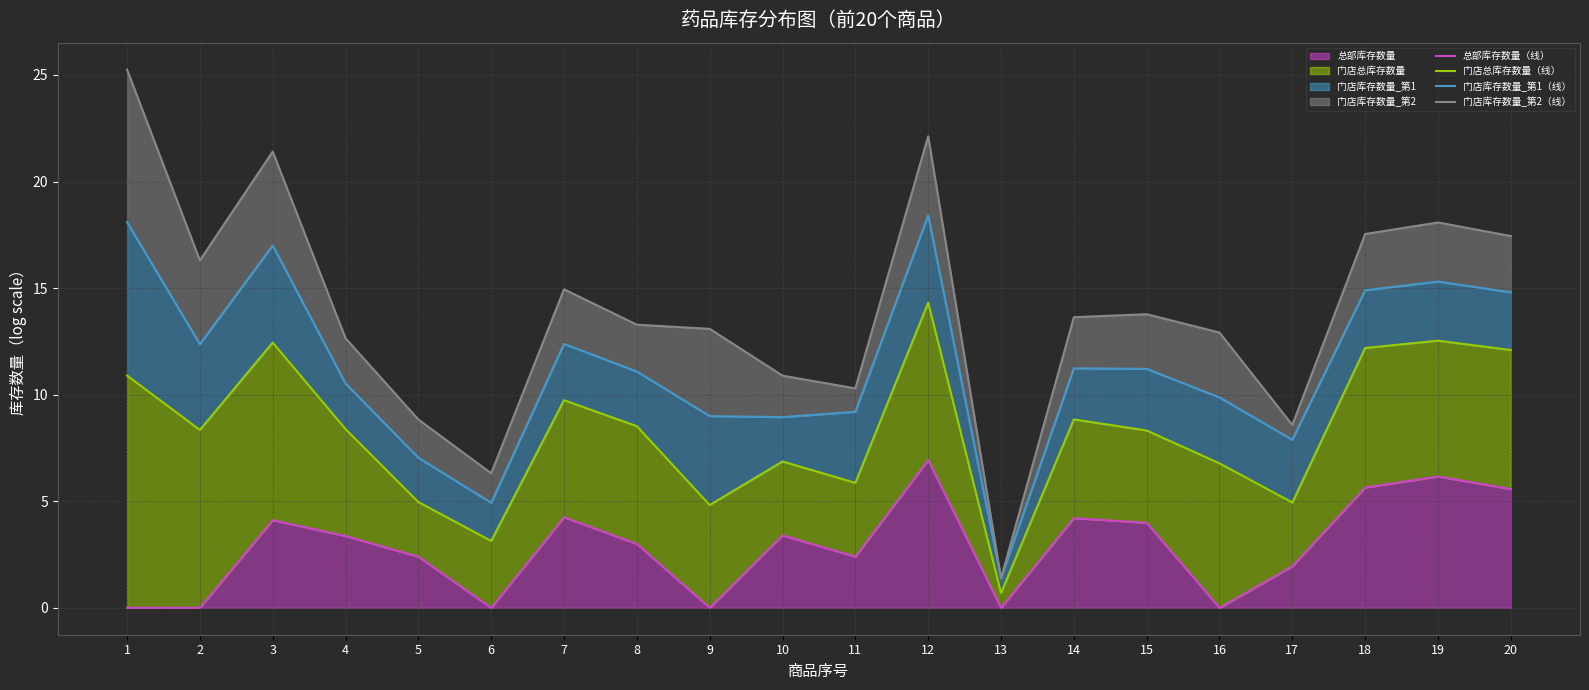

True or false: 总部库存数量（线） and 门店库存数量_第2（线） cross at least once.

False